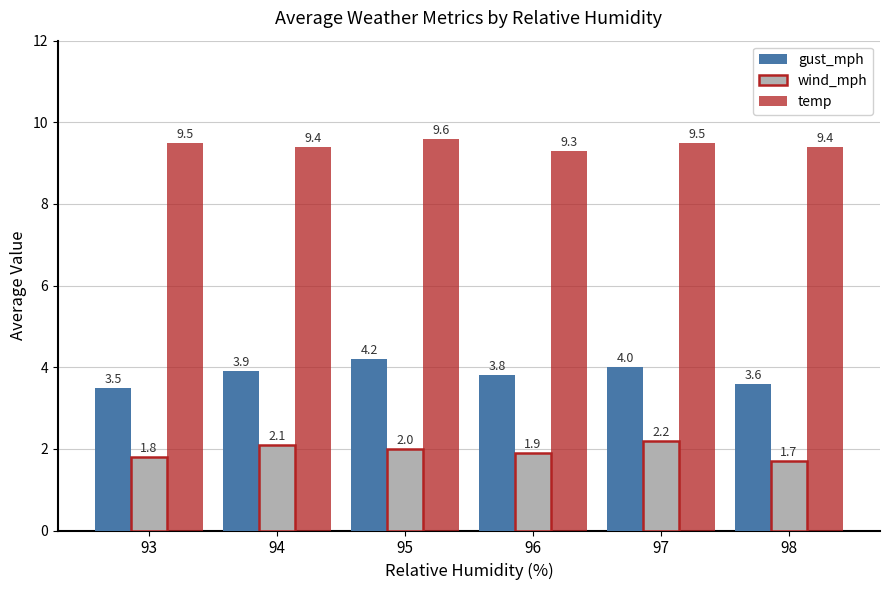

True or false: temp has a value of 9.5 at 97.

True